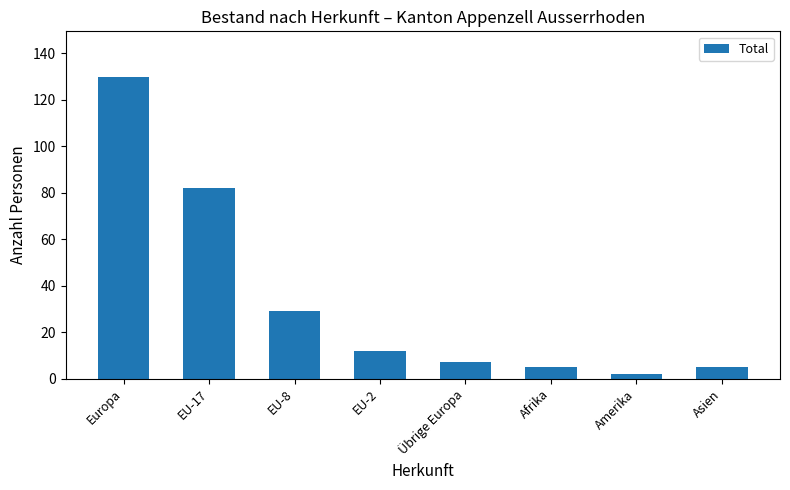

Approximately how many times larger is the value at EU-2 compared to Afrika?

2.4